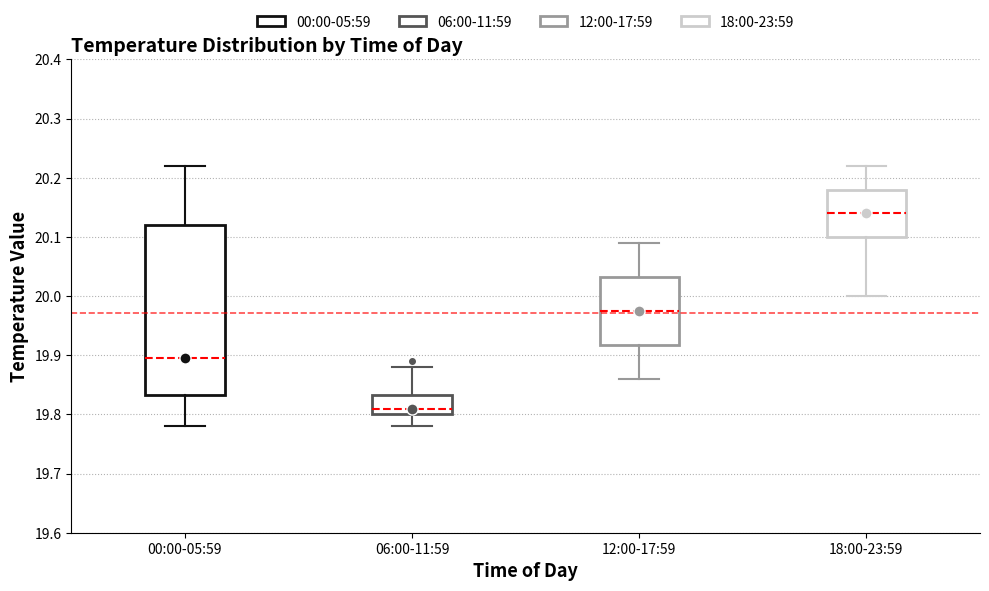

Which box has the lowest median line?

06:00-11:59